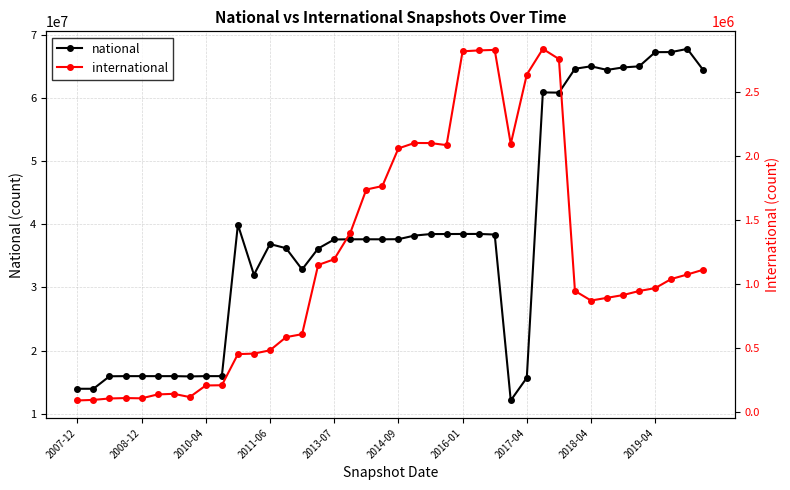

Which label corresponds to the smallest value in the chart?

2007-12